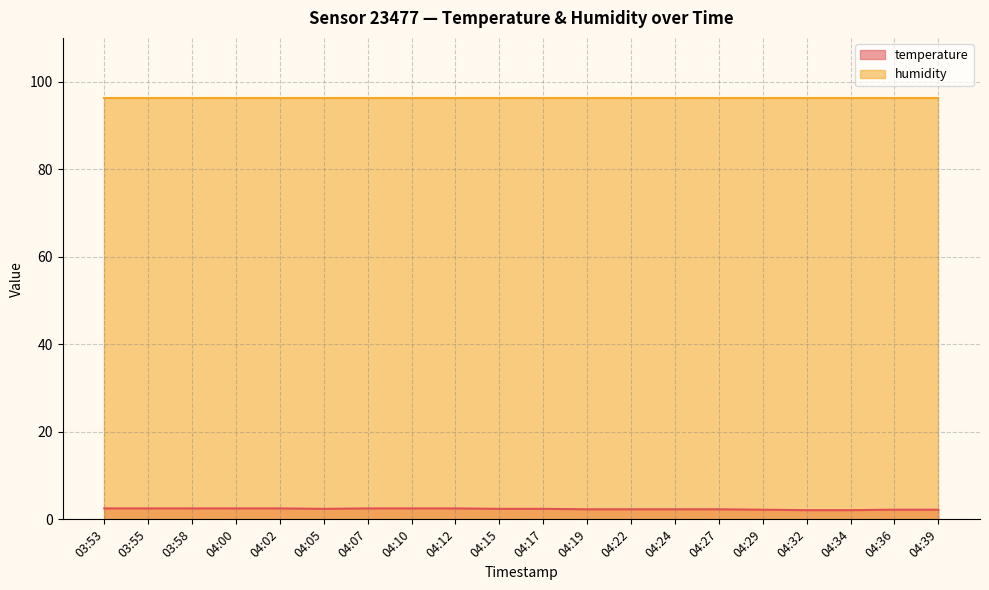

The value at 03:58 is 2.5. True or false?

True